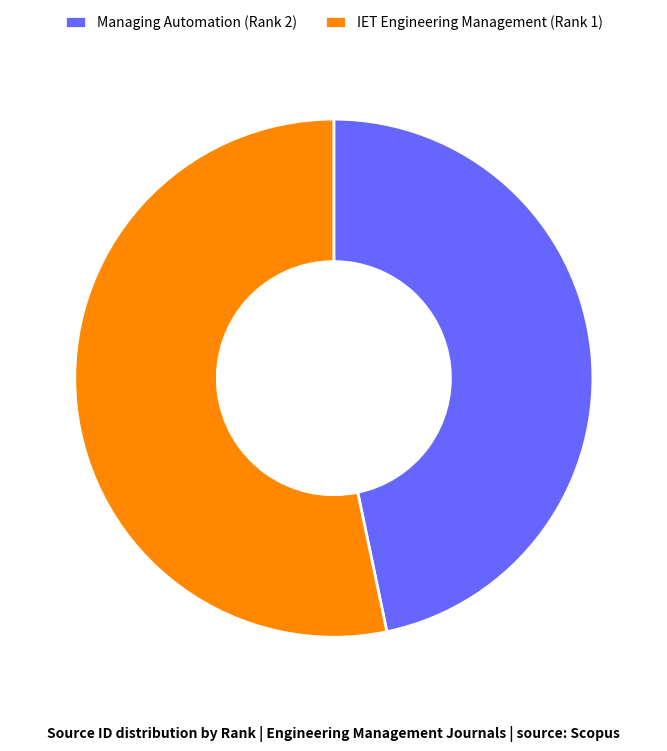

Which has a higher value, IET Engineering Management (Rank 1) or Managing Automation (Rank 2)?

IET Engineering Management (Rank 1)